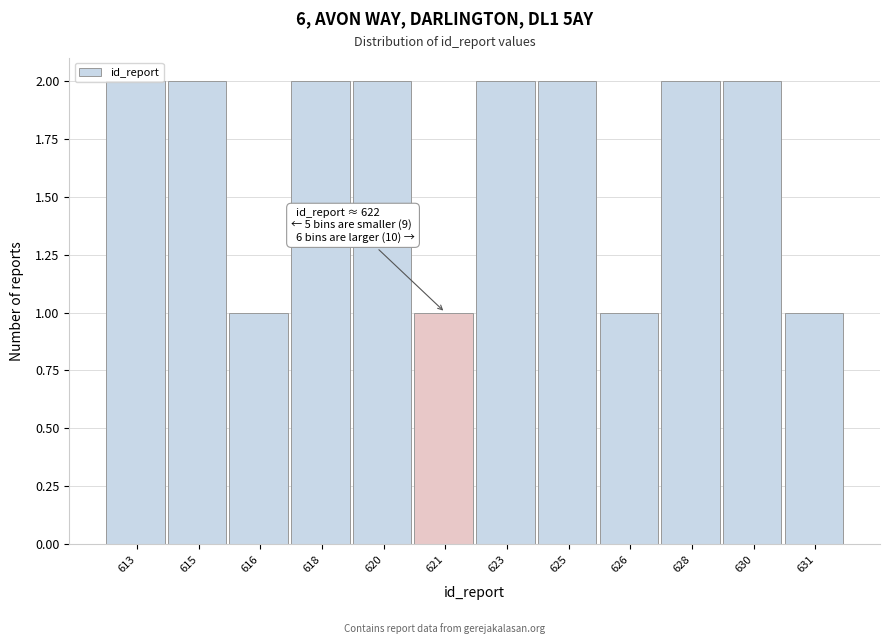

What is the value of the 3rd bar from the left?

1